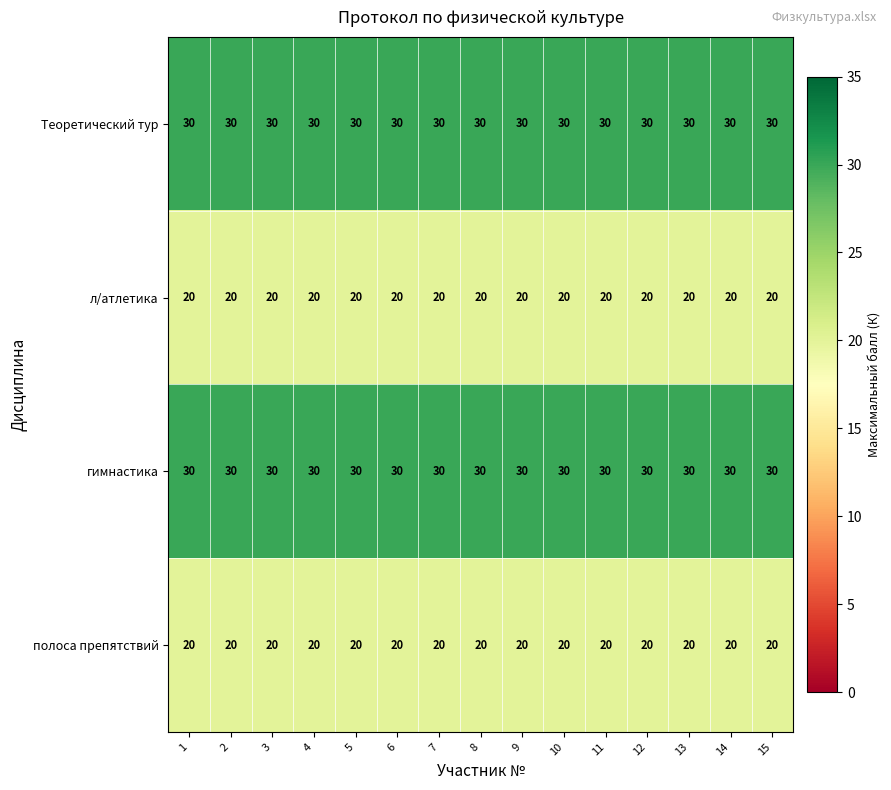

Count the number of categories in the chart.

15